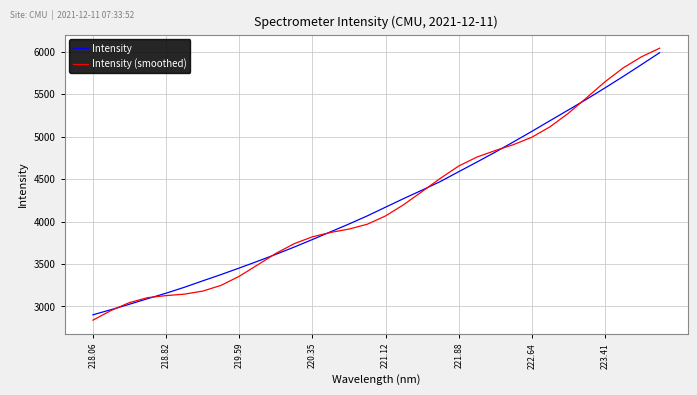

True or false: Intensity (smoothed) has more than 2 interior local peaks.

False